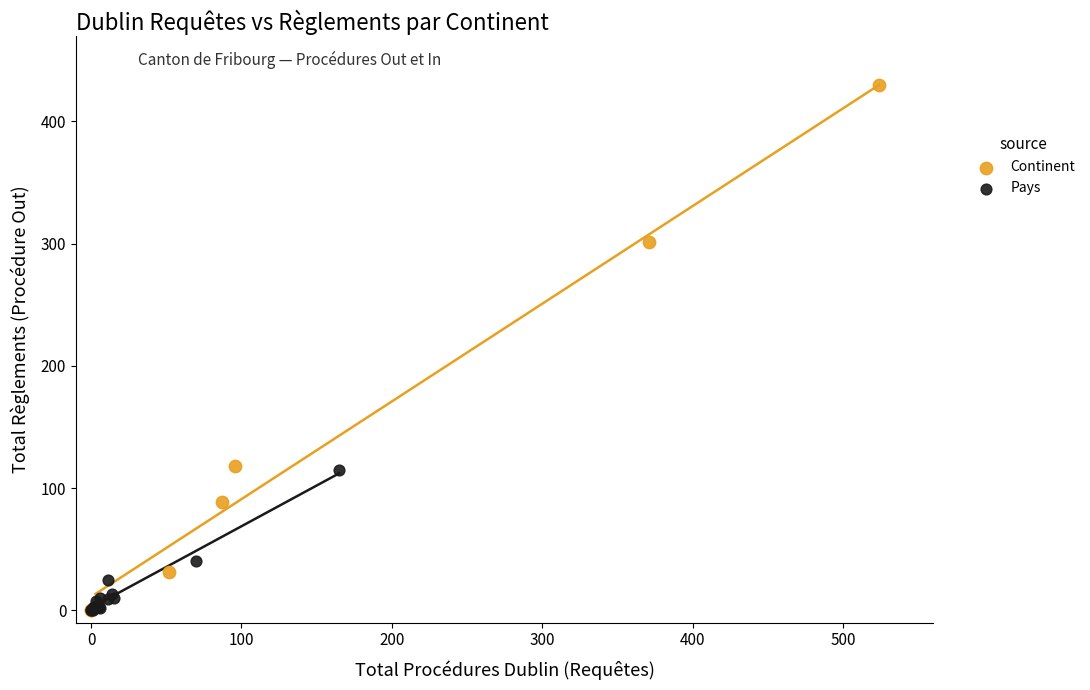

Which series has the largest Y range (max minus min)?

Continent